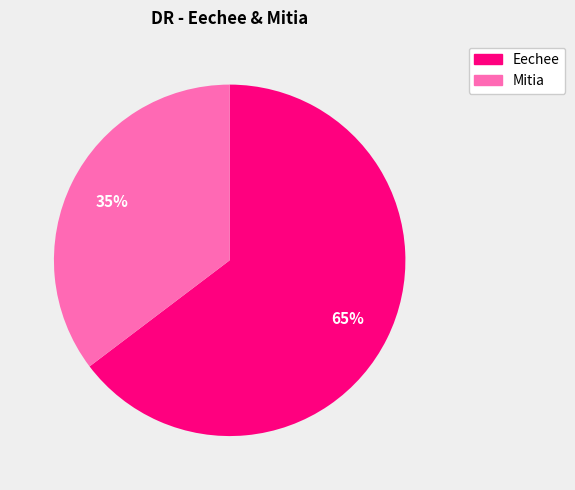

To the nearest percent, what portion does Mitia represent?

35%